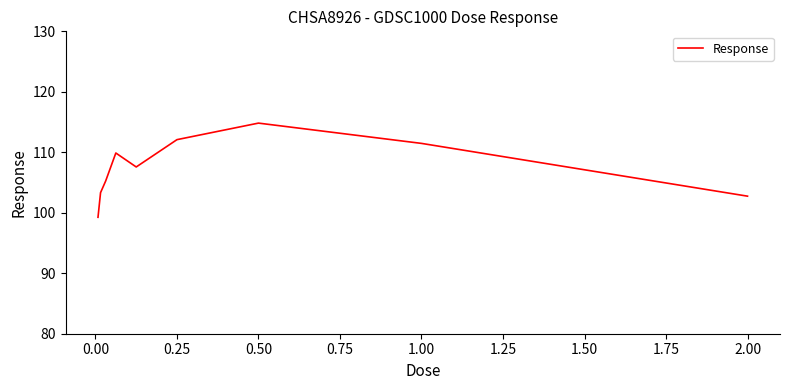

What is the difference between the maximum and minimum values?

15.6